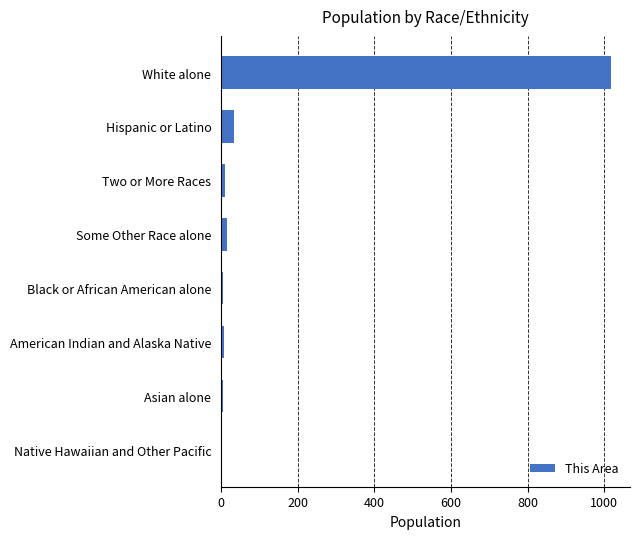

Does the chart contain stacked bars?

No